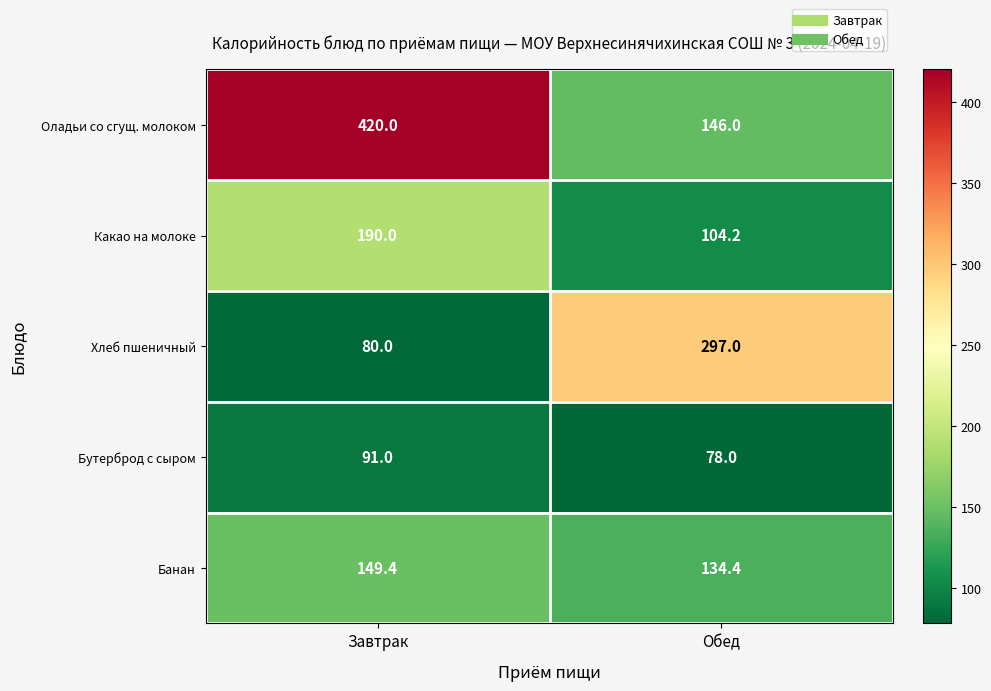

At which category is the sum across all series the highest?

Завтрак